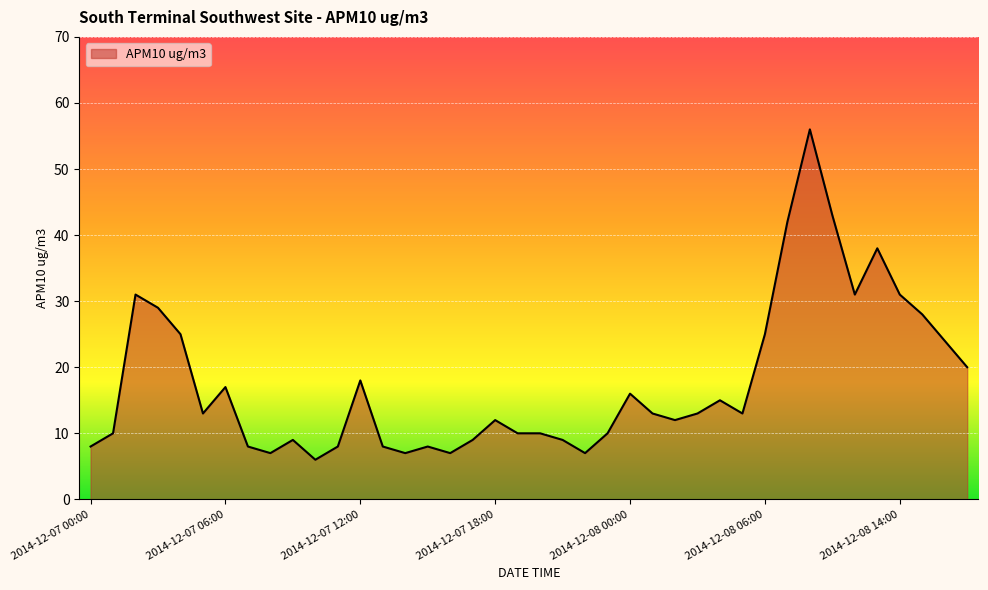

What is the minimum value shown in the chart?

6